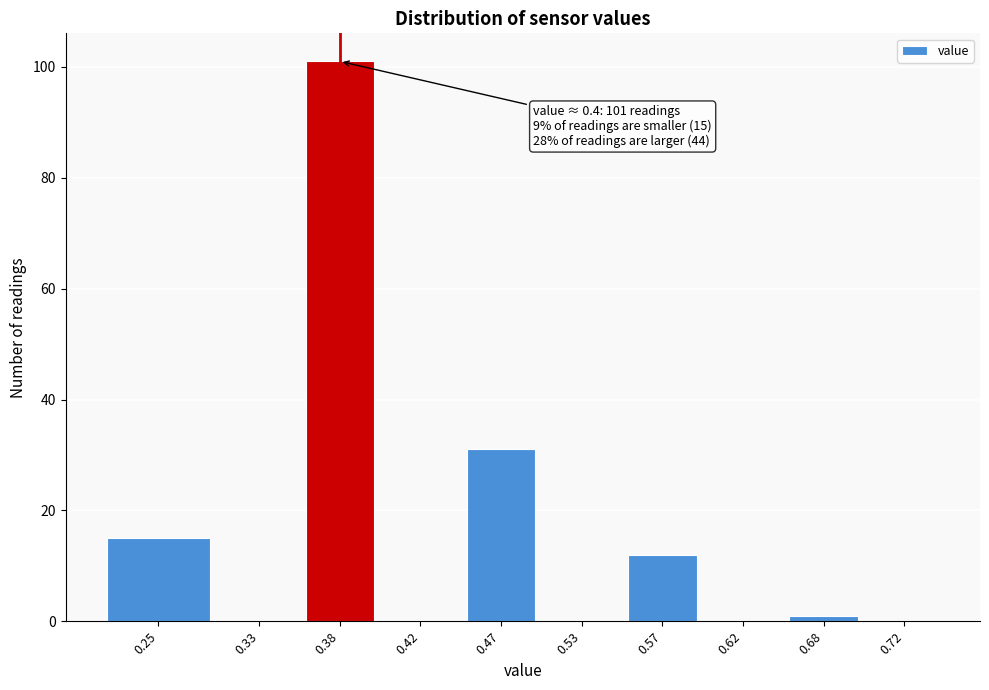

Reading left to right, list all the values displayed in this chart.

0.25=15	0.33=0	0.38=101	0.42=0	0.47=31	0.53=0	0.57=12	0.62=0	0.68=1	0.72=0